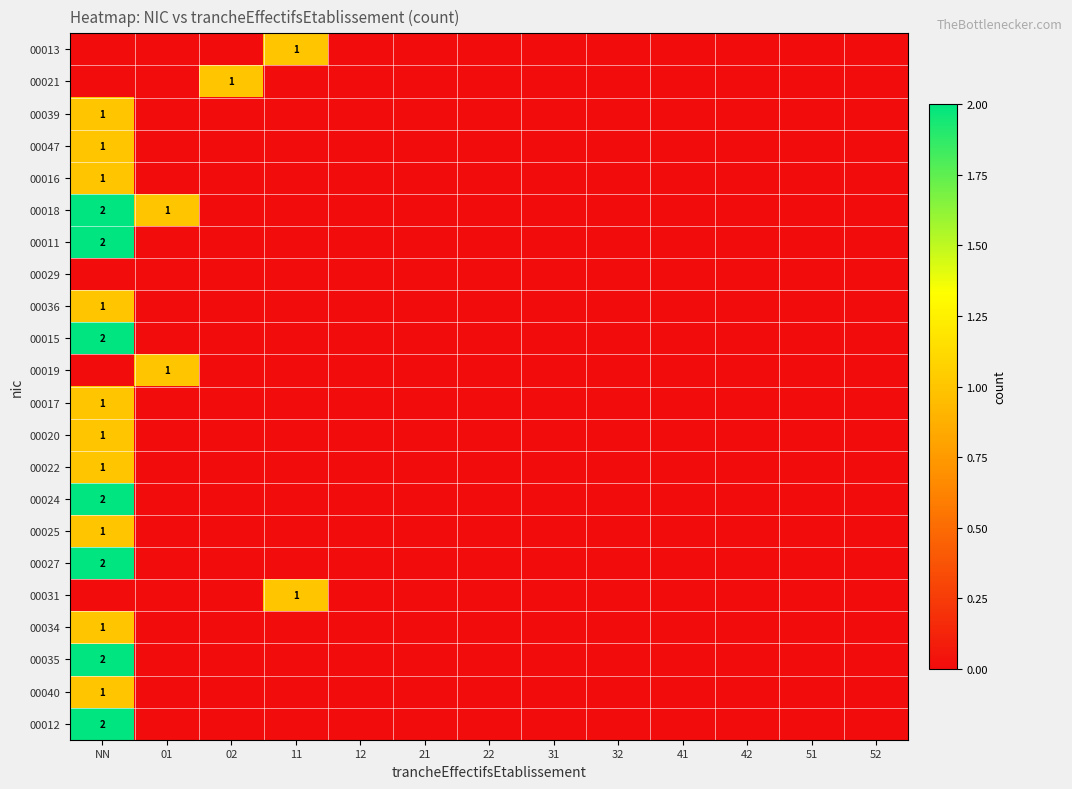

The 00031 series shows 2 at 11. True or false?

False